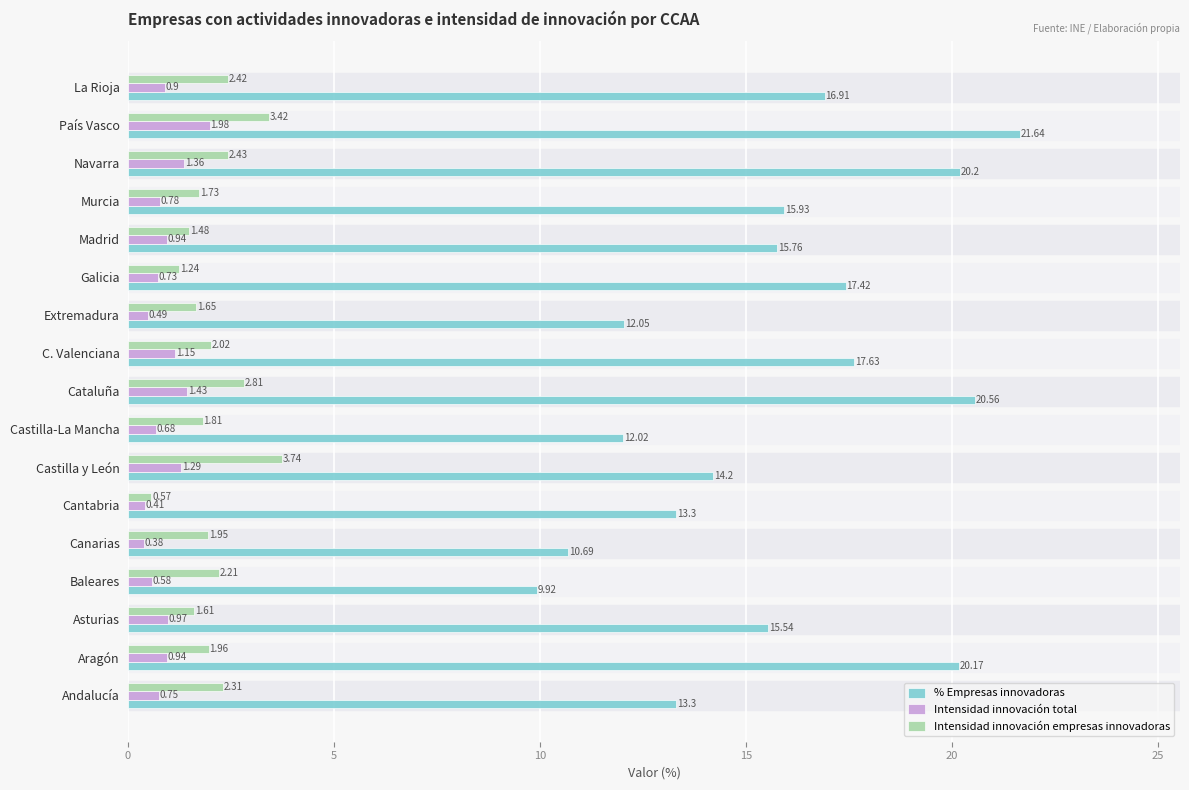

What is the difference between the % Empresas innovadoras values at Baleares and Castilla y León?

4.3